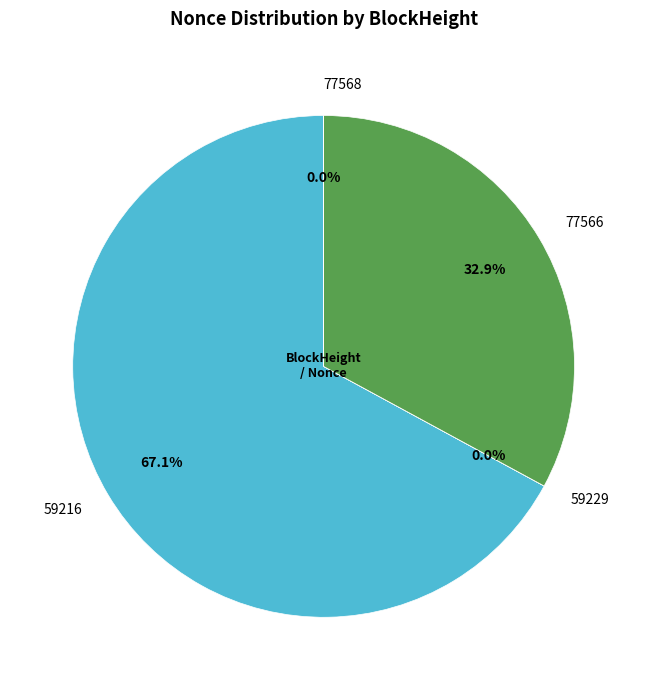

Is there a majority slice in this chart?

Yes